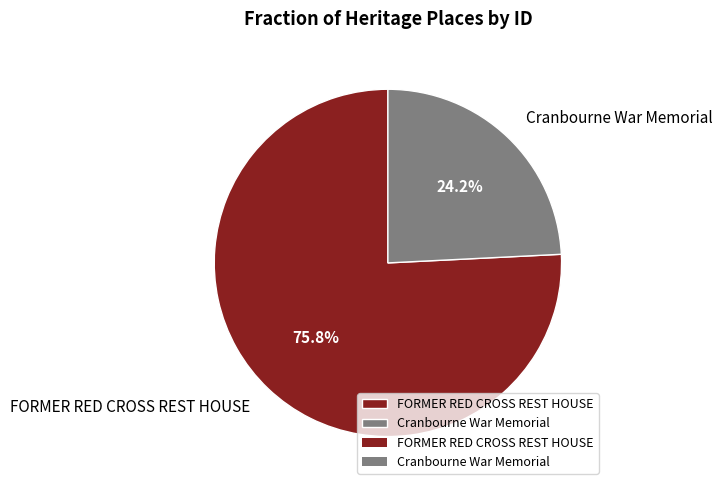

What percentage do FORMER RED CROSS REST HOUSE and Cranbourne War Memorial together represent?

100.0%